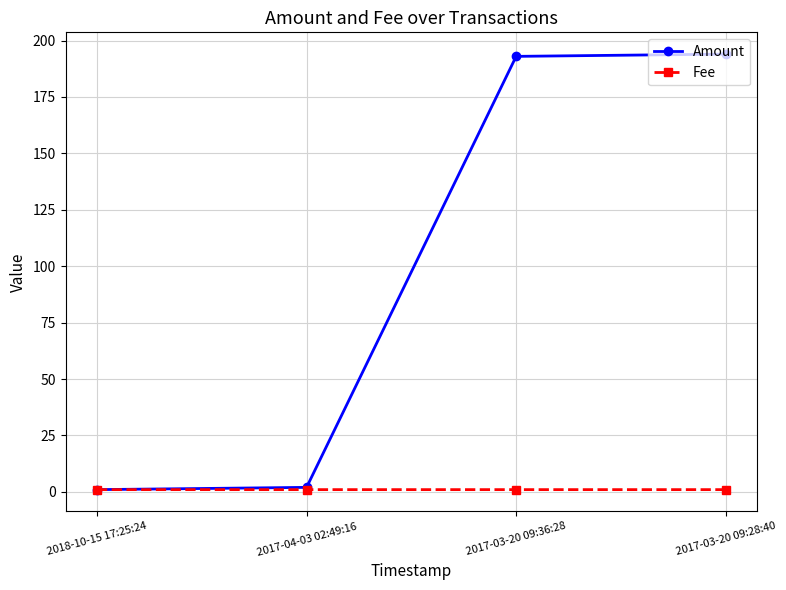

What is the highest value of the Amount series?

194.0